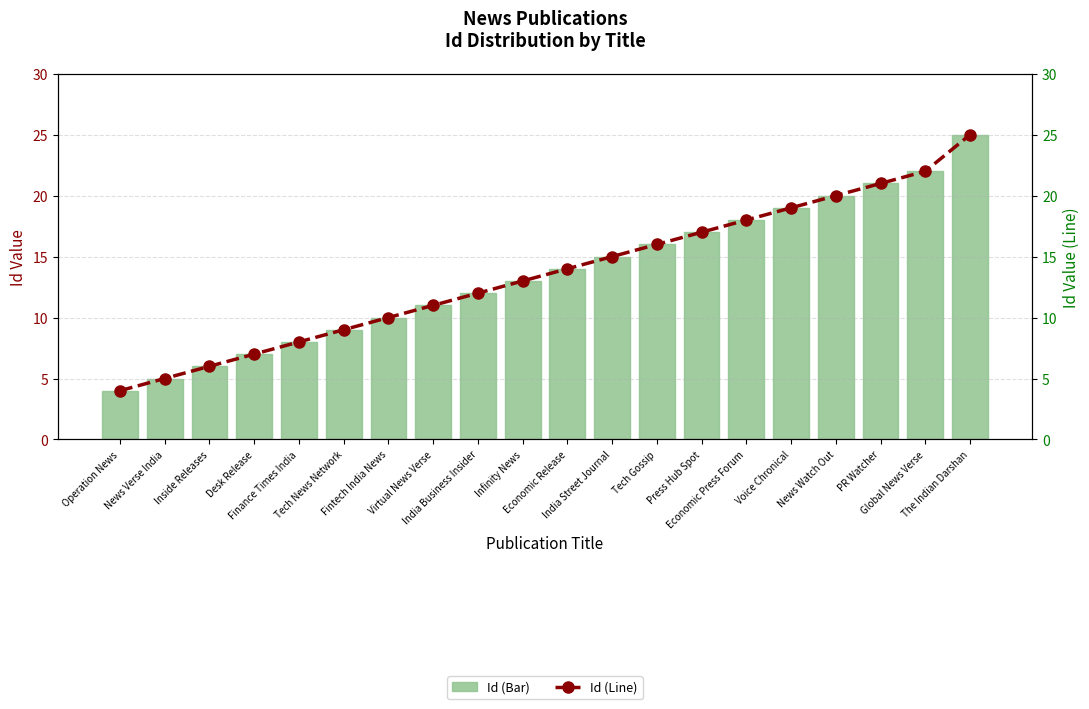

At how many categories does at least one series exceed 4?

19